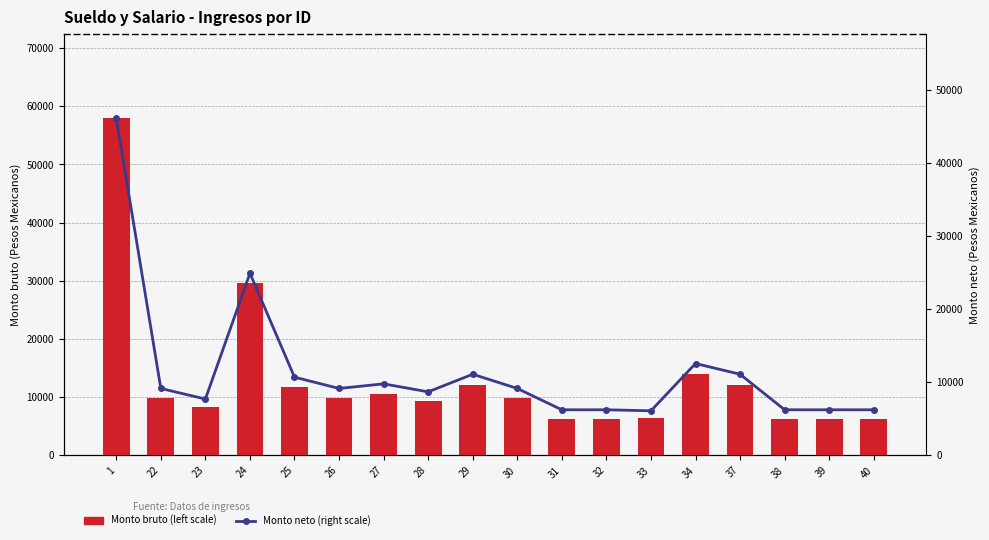

Which has a higher value, 29 or 1?

1